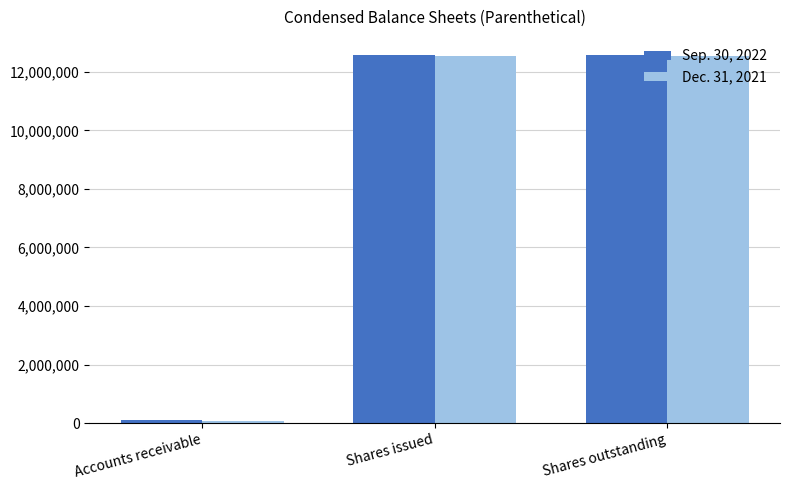

The value of Sep. 30, 2022 at Shares issued is 6594041. True or false?

False